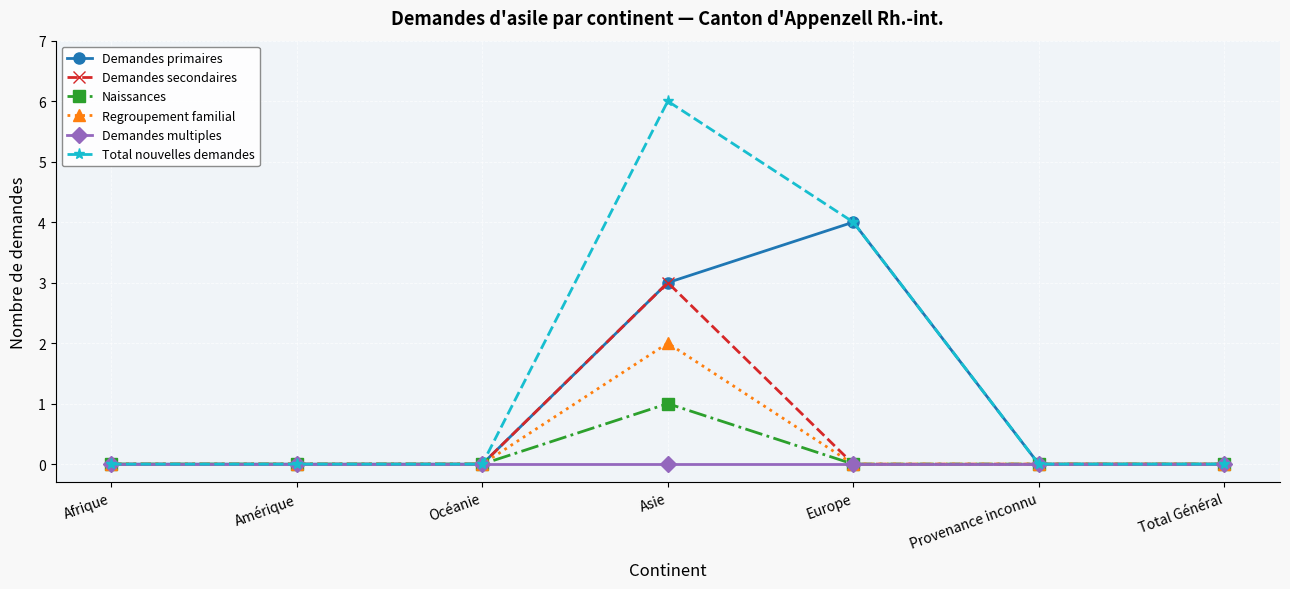

Reading left to right, list all the values displayed in this chart.

Demandes primaires: 0	0	0	3	4	0	0
Demandes secondaires: 0	0	0	3	0	0	0
Naissances: 0	0	0	1	0	0	0
Regroupement familial: 0	0	0	2	0	0	0
Demandes multiples: 0	0	0	0	0	0	0
Total nouvelles demandes: 0	0	0	6	4	0	0